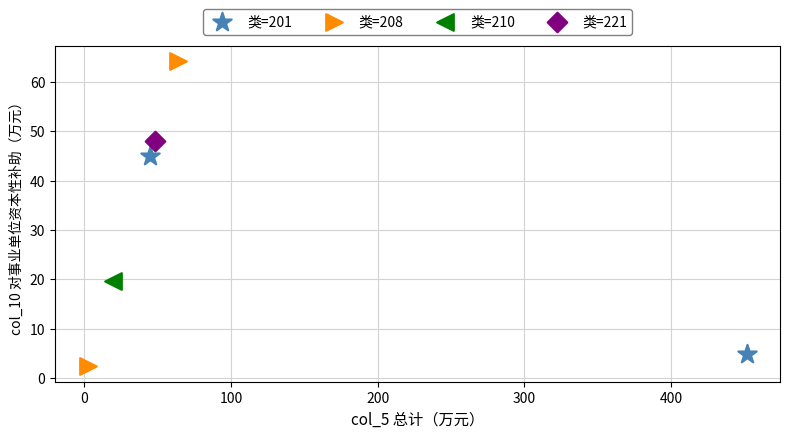

Which series reaches the minimum Y coordinate?

类=208